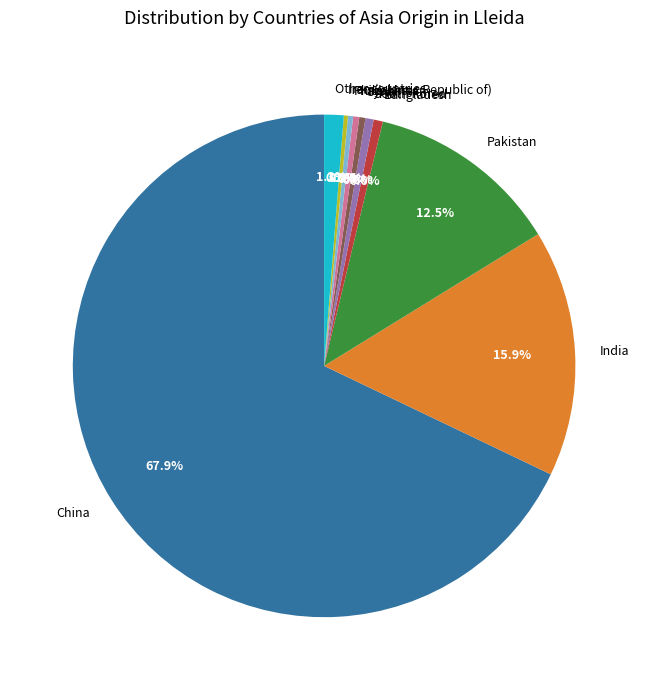

Does China represent more than half of the total?

Yes